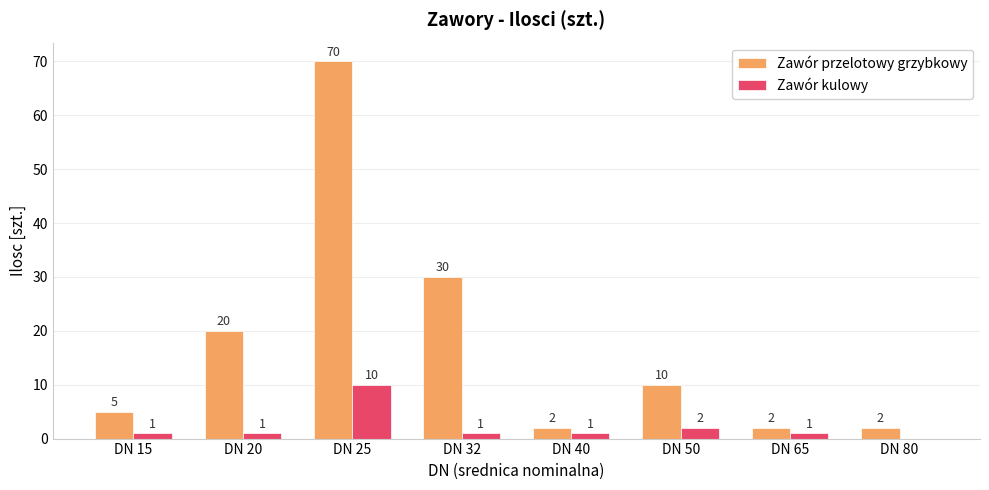

What is the sum of all Zawór przelotowy grzybkowy values?

141